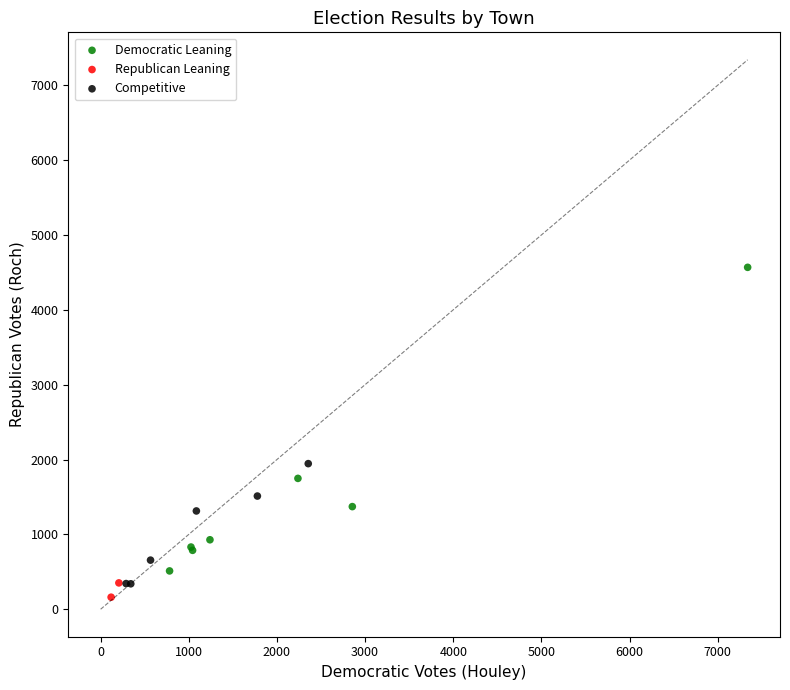

Which series reaches the maximum Y coordinate?

Democratic Leaning